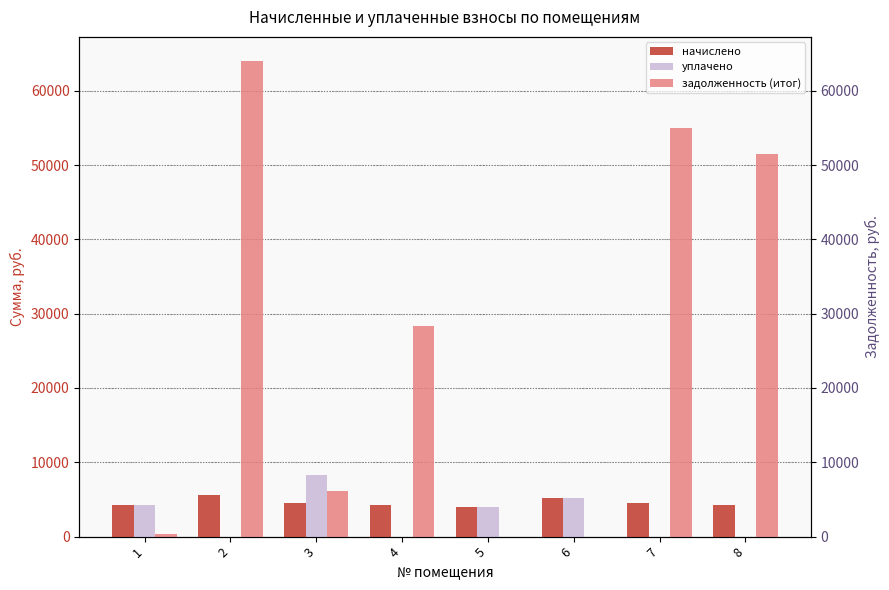

Which has a higher value, 4 or 1?

1